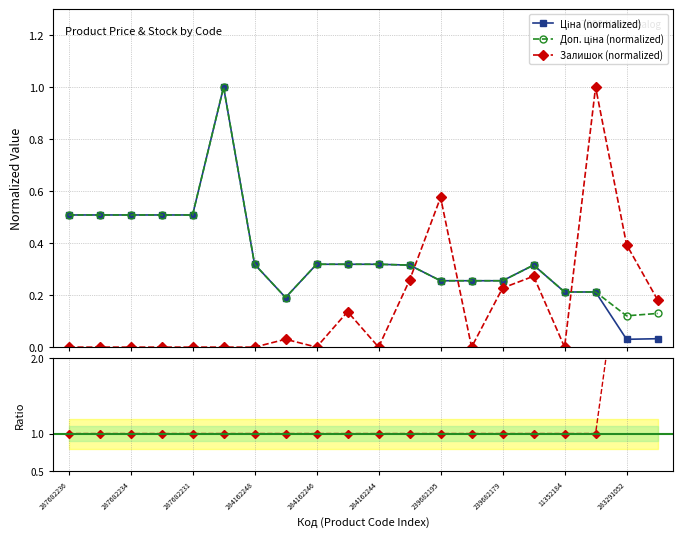

What is the difference between the second highest and minimum values in the Ціна (normalized) series?

0.5